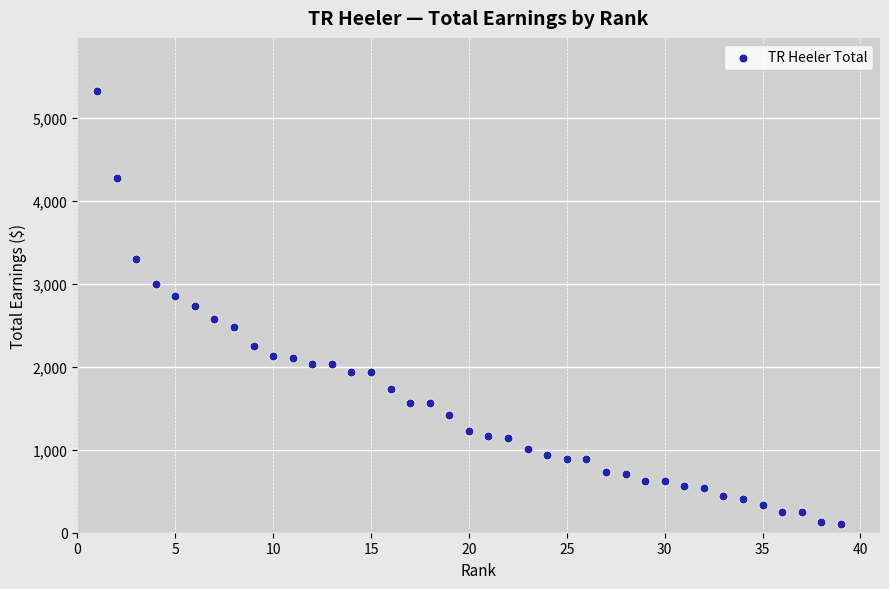

What is the range of Y values (max minus min)?

5228.3